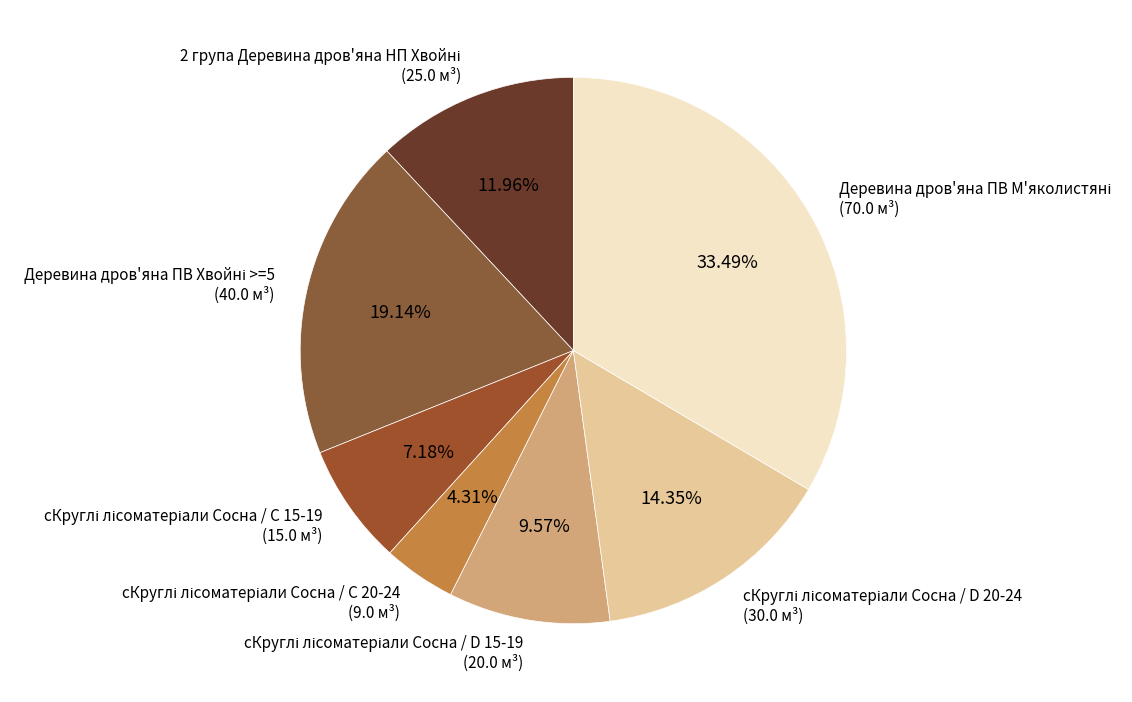

Is there a majority slice in this chart?

No